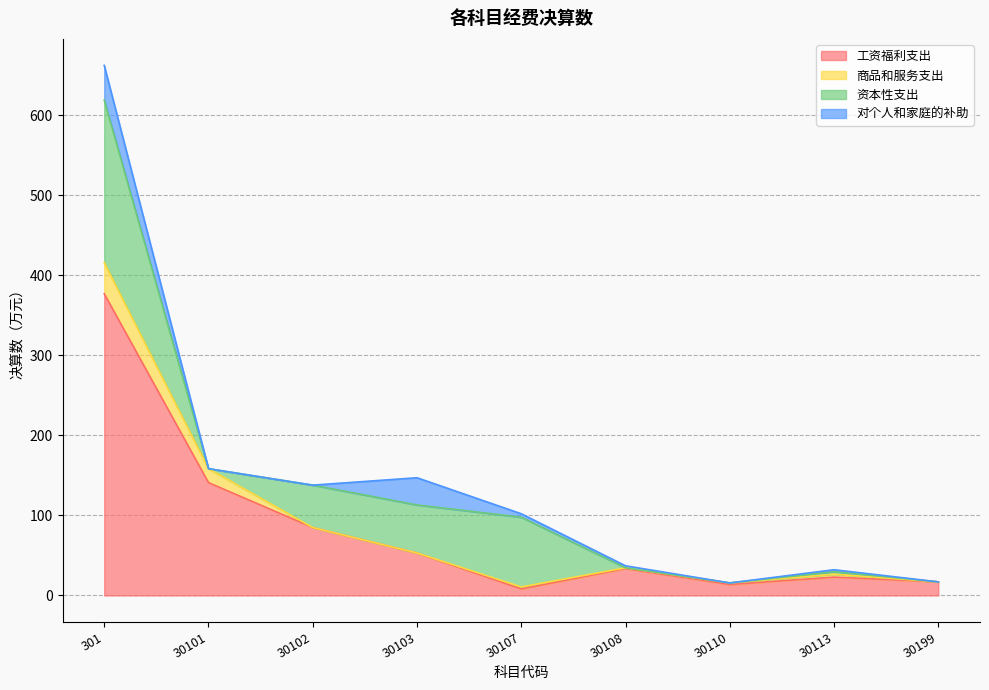

Where is 商品和服务支出 nearest to the value 19?

30101